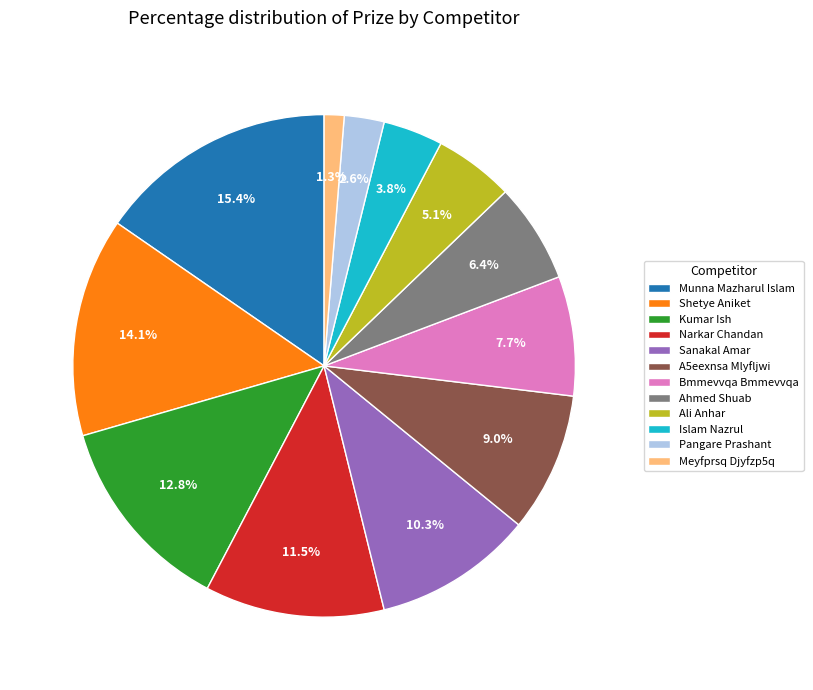

Rank the categories by value from highest to lowest.

Munna Mazharul Islam, Shetye Aniket, Kumar Ish, Narkar Chandan, Sanakal Amar, A5eexnsa Mlyfljwi, Bmmevvqa Bmmevvqa, Ahmed Shuab, Ali Anhar, Islam Nazrul, Pangare Prashant, Meyfprsq Djyfzp5q